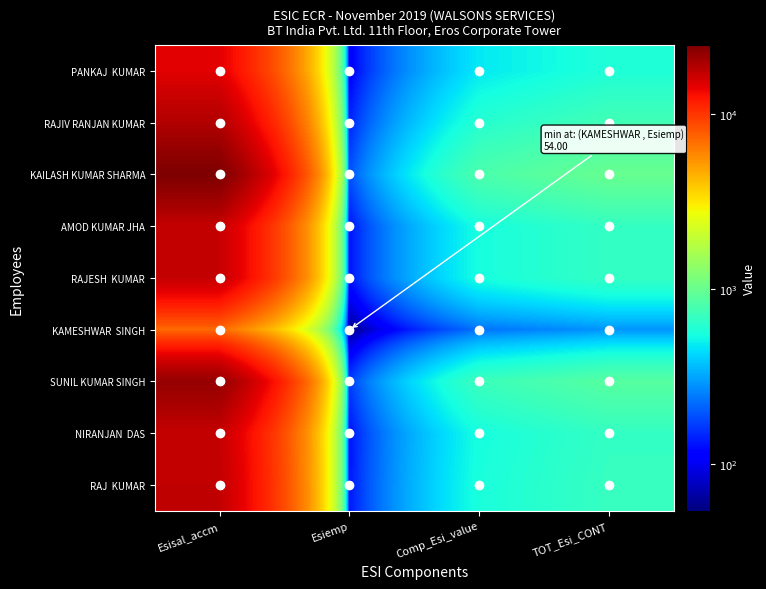

Between Esisal_accm and Esiemp, which series saw the biggest shift?

KAILASH KUMAR SHARMA